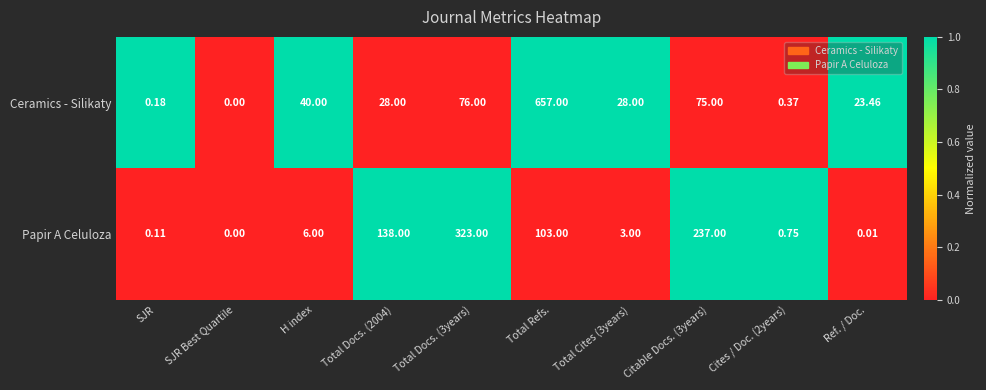

Between Total Refs. and Citable Docs. (3years), which series saw the biggest shift?

Ceramics - Silikaty